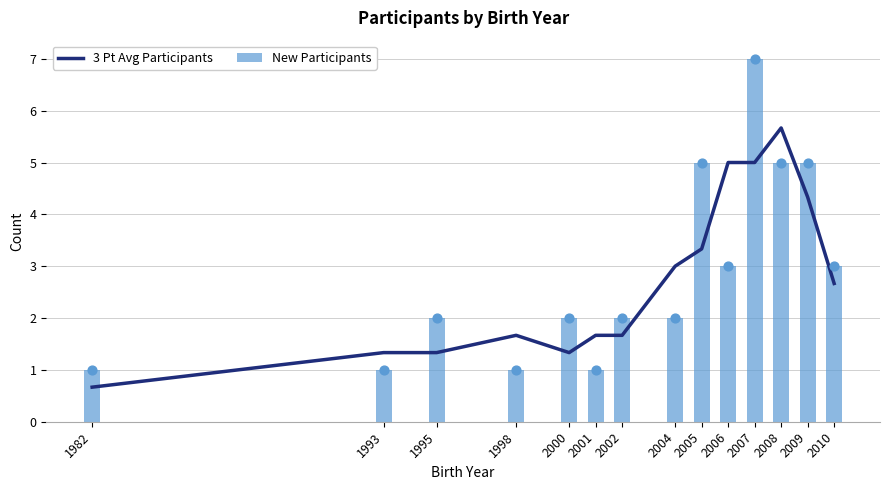

What is the total value across all series at 2000?

3.3